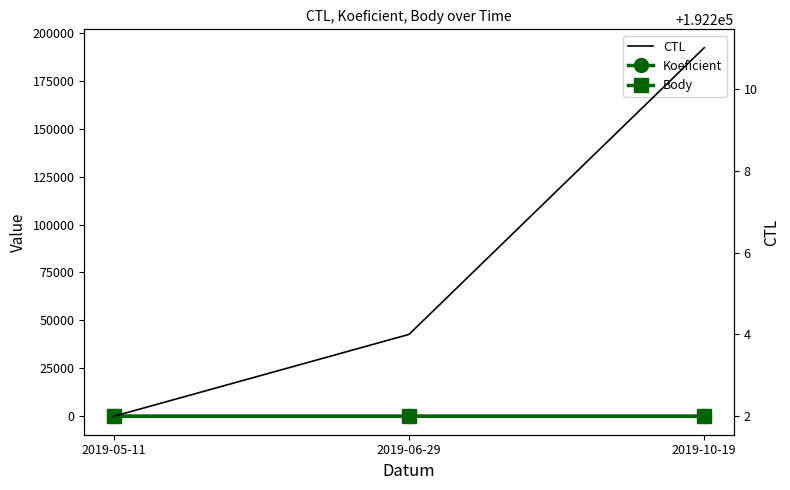

Between 2019-06-29 and 2019-10-19, which is larger?

2019-06-29